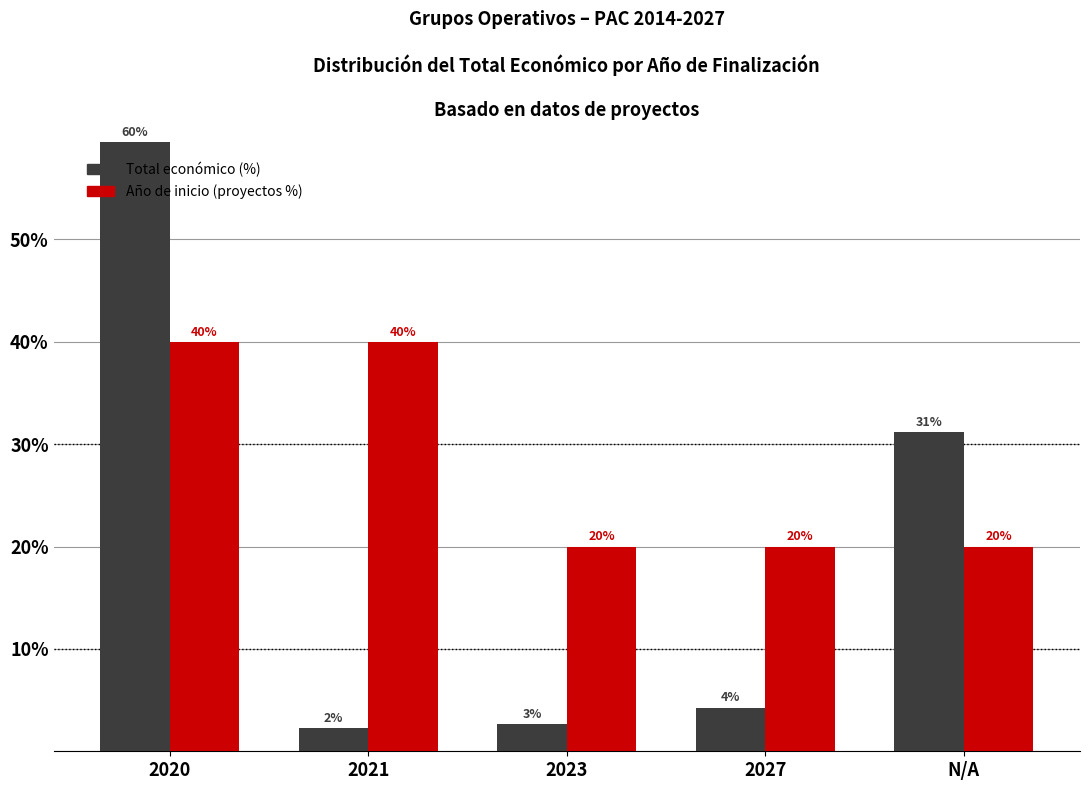

At which category does the chart reach its minimum across all series?

2021